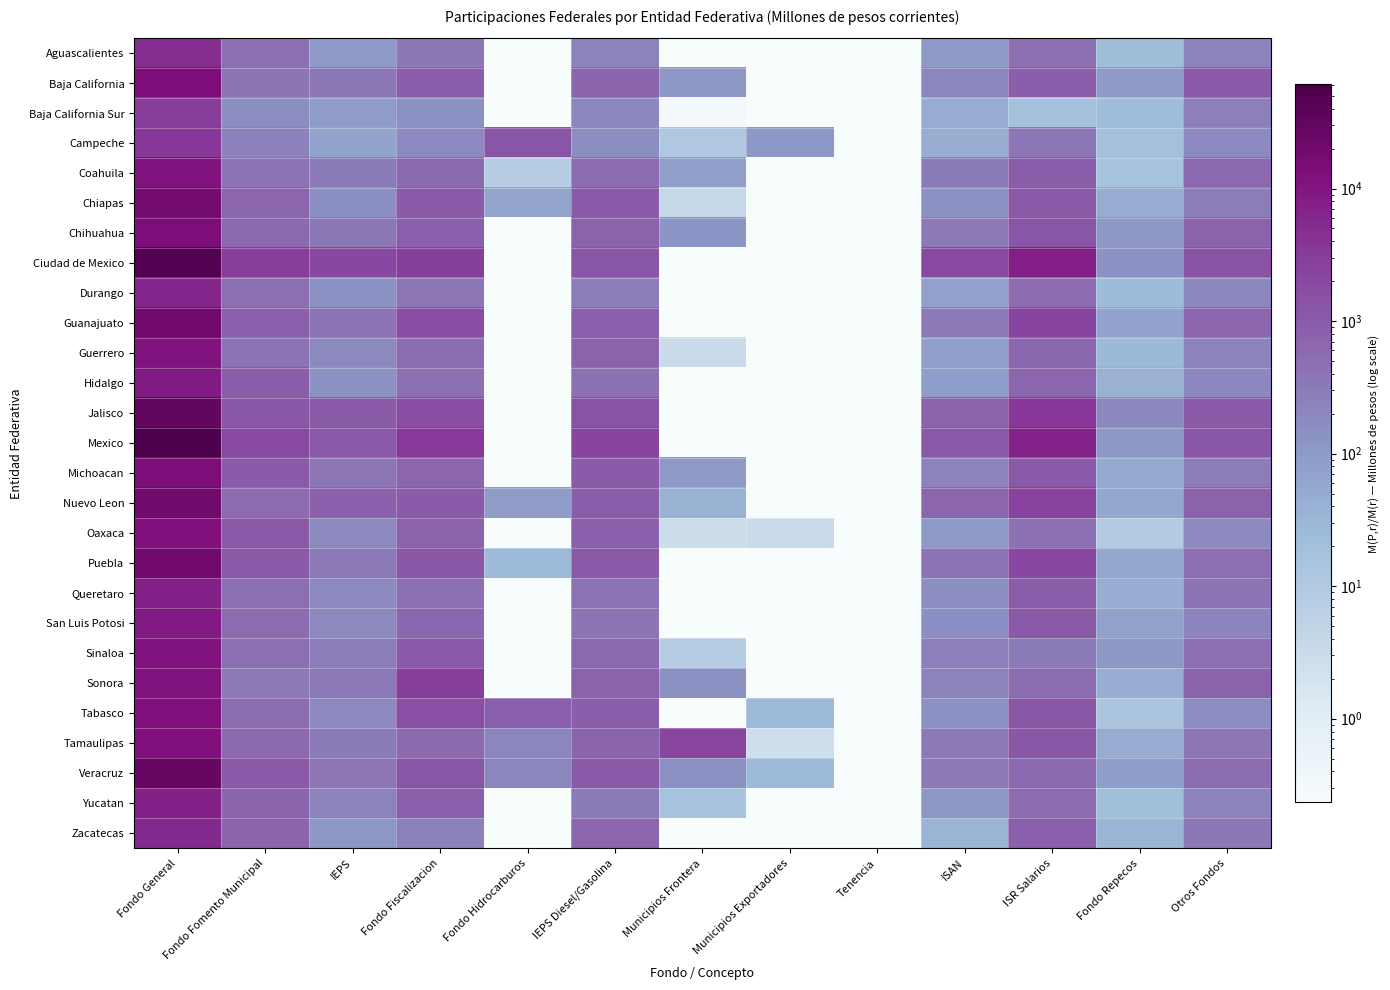

Between Municipios Frontera and Fondo General, which is larger?

Fondo General